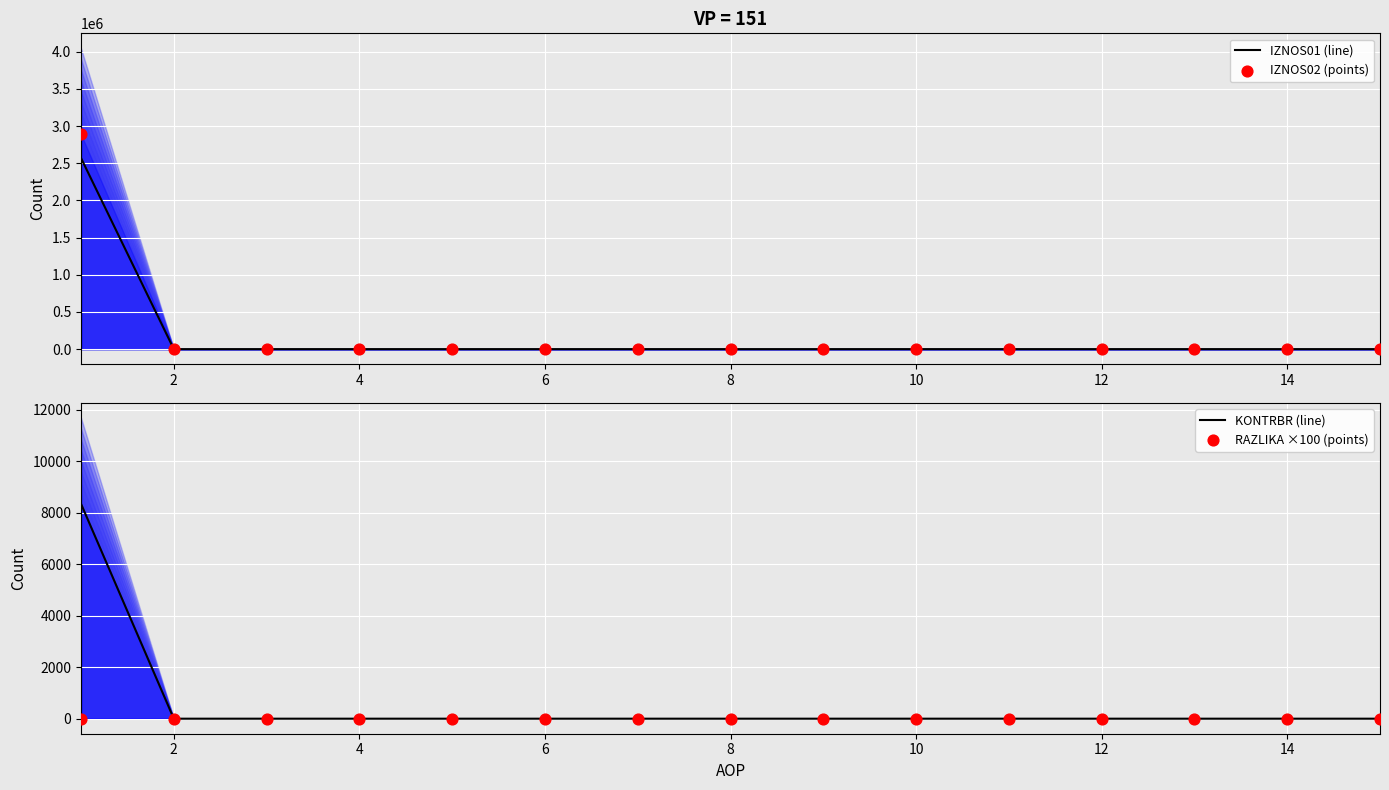

What are all the series names shown in the legend?

IZNOS01 (line), IZNOS02 (points), KONTRBR (line), RAZLIKA ×100 (points)